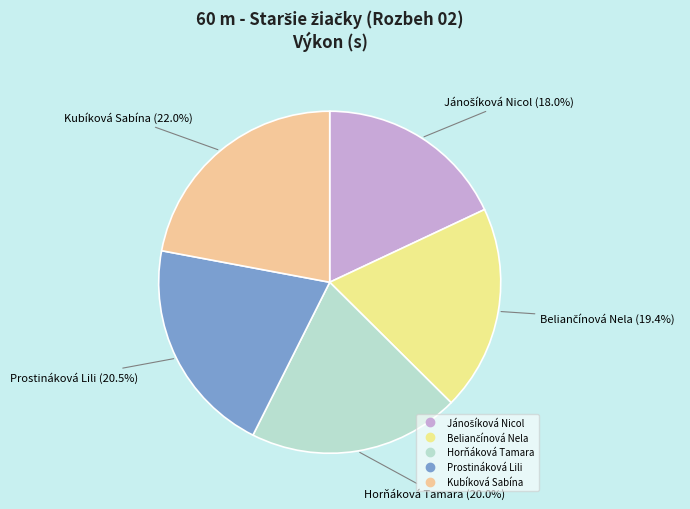

What is the largest slice in the pie chart?

Kubíková Sabína